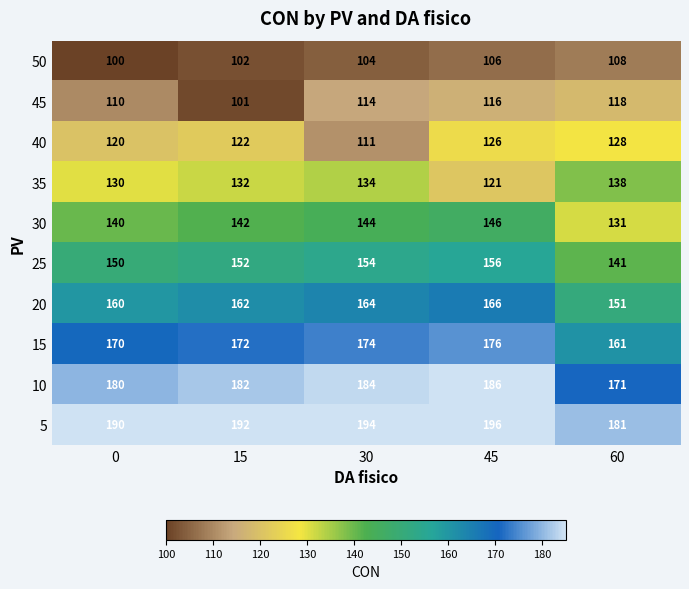

List the labels in order of 50 value, smallest first.

0, 15, 30, 45, 60